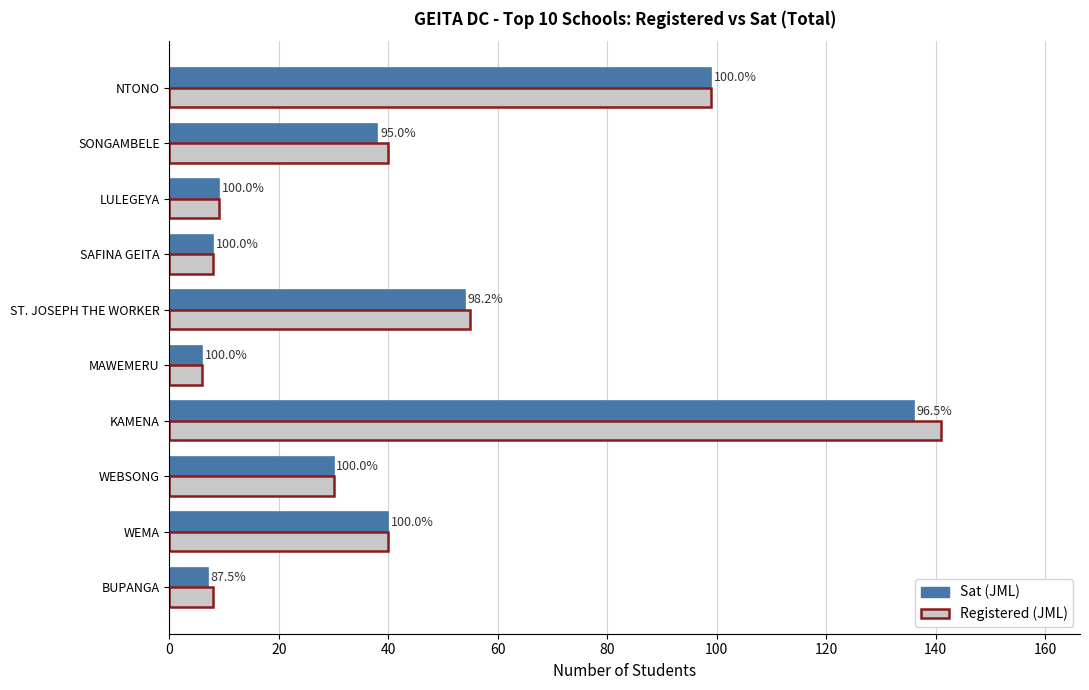

What are all the series names shown in the legend?

Sat (JML), Registered (JML)